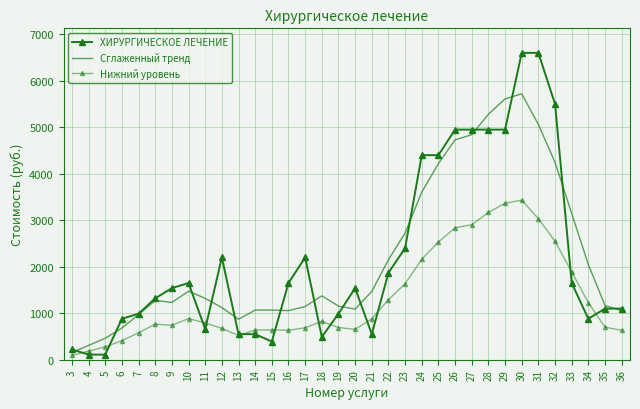

Which category has the lowest value across all series?

3